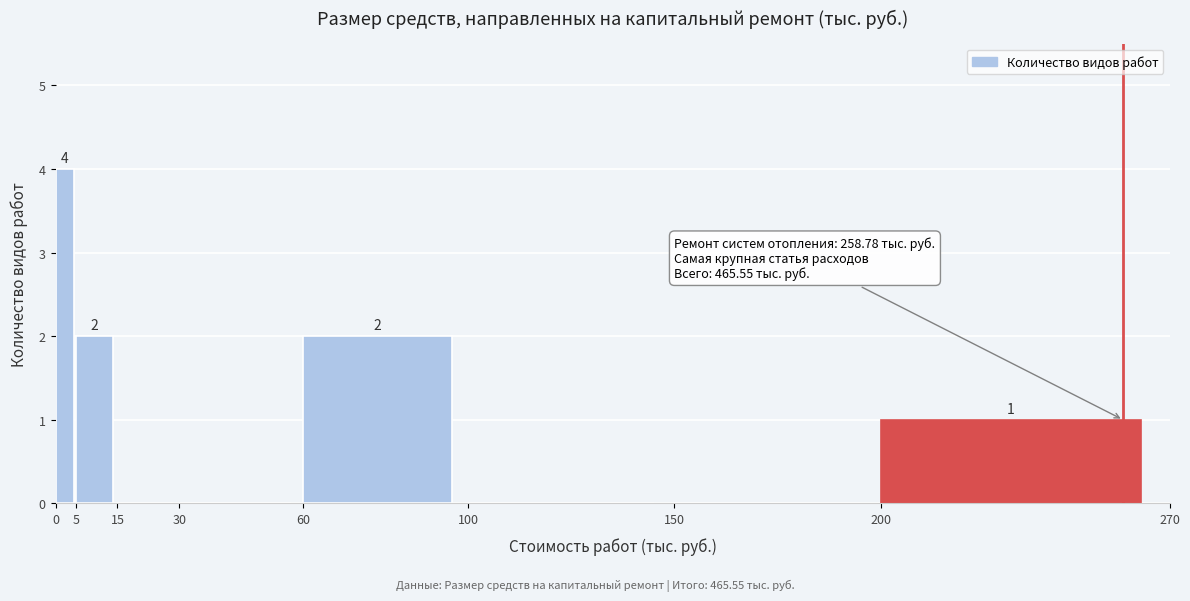

Which range on the x-axis has the tallest bar?

0 to 5